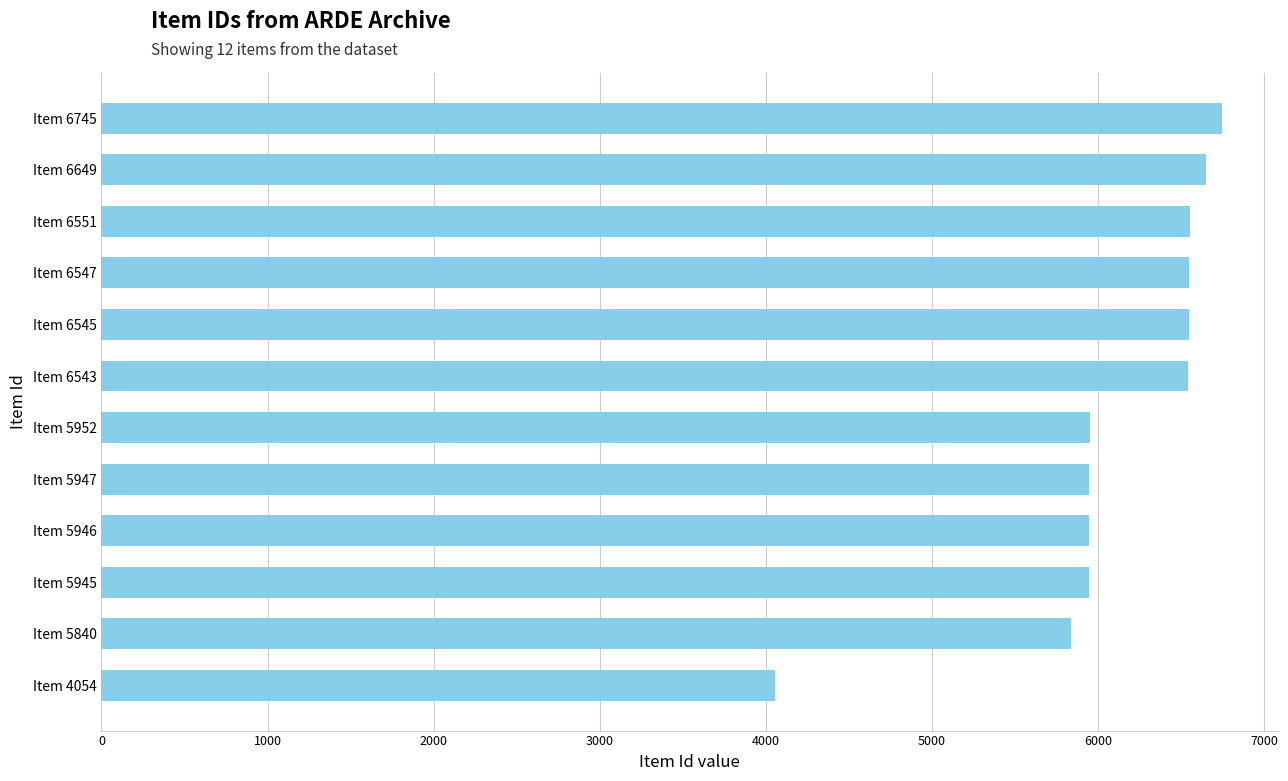

True or false: the data shows 4418 at Item 6551.

False